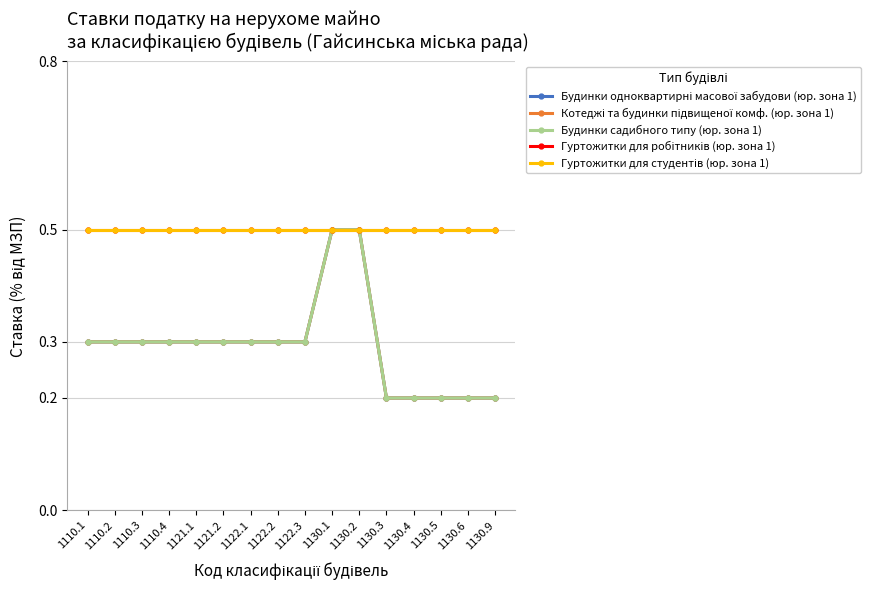

Where is Гуртожитки для робітників (юр. зона 1) nearest to the value 0?

1110.1